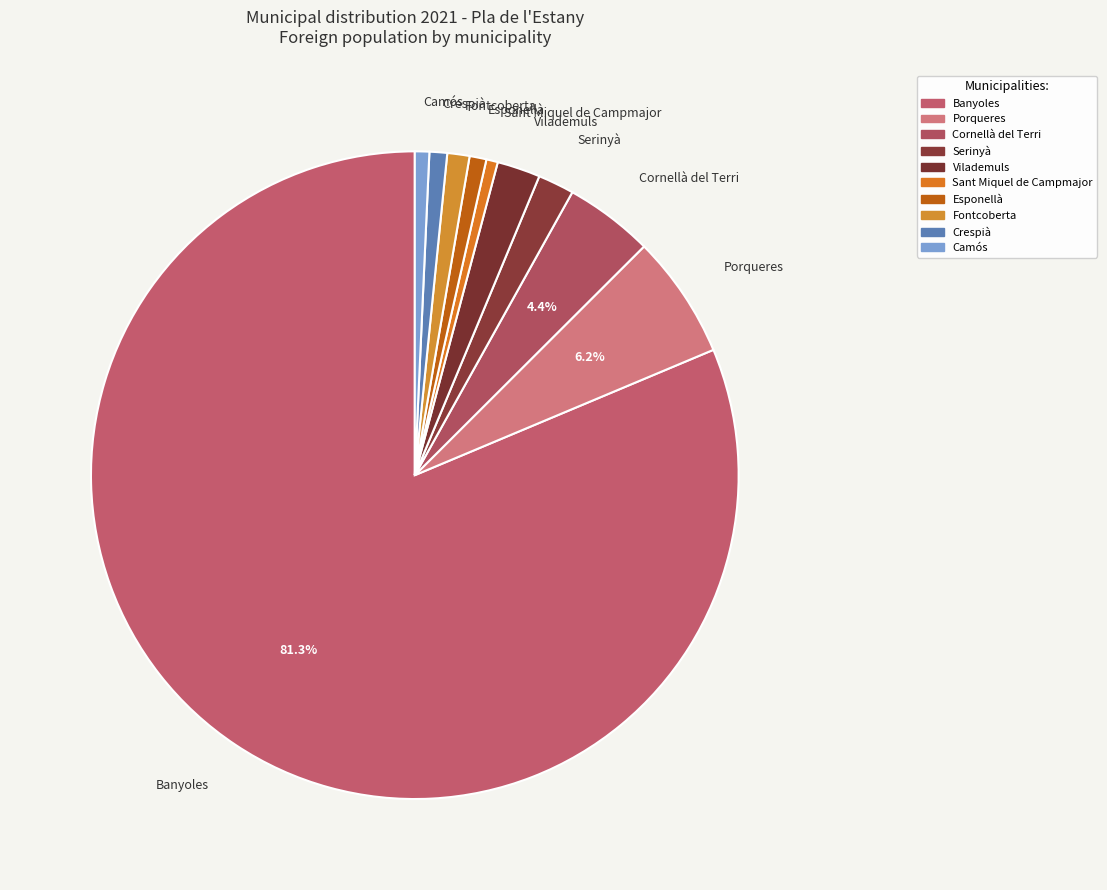

Is the sum of Esponellà and Vilademuls greater than half?

No